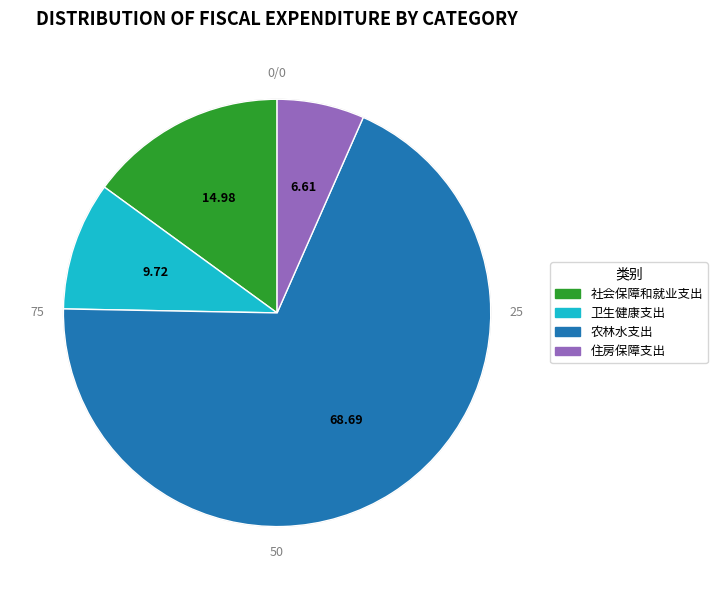

Does 农林水支出 account for over 50% of the chart?

Yes